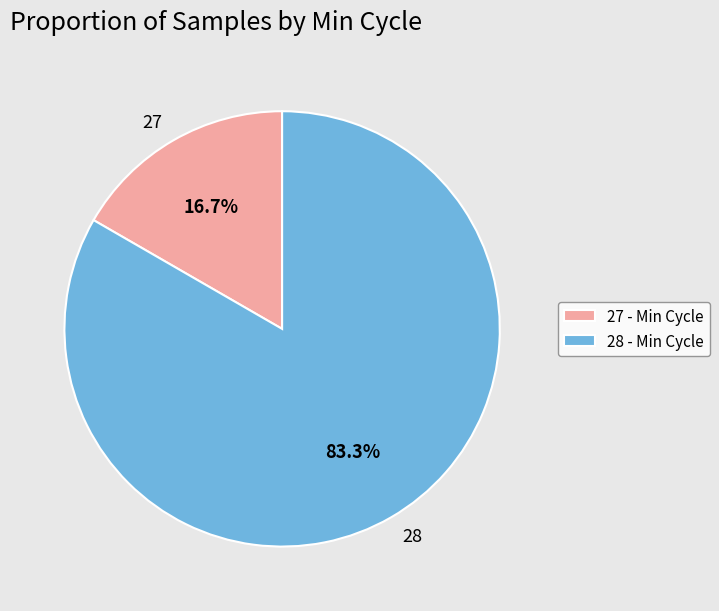

Which has a higher value, 27 or 28?

28